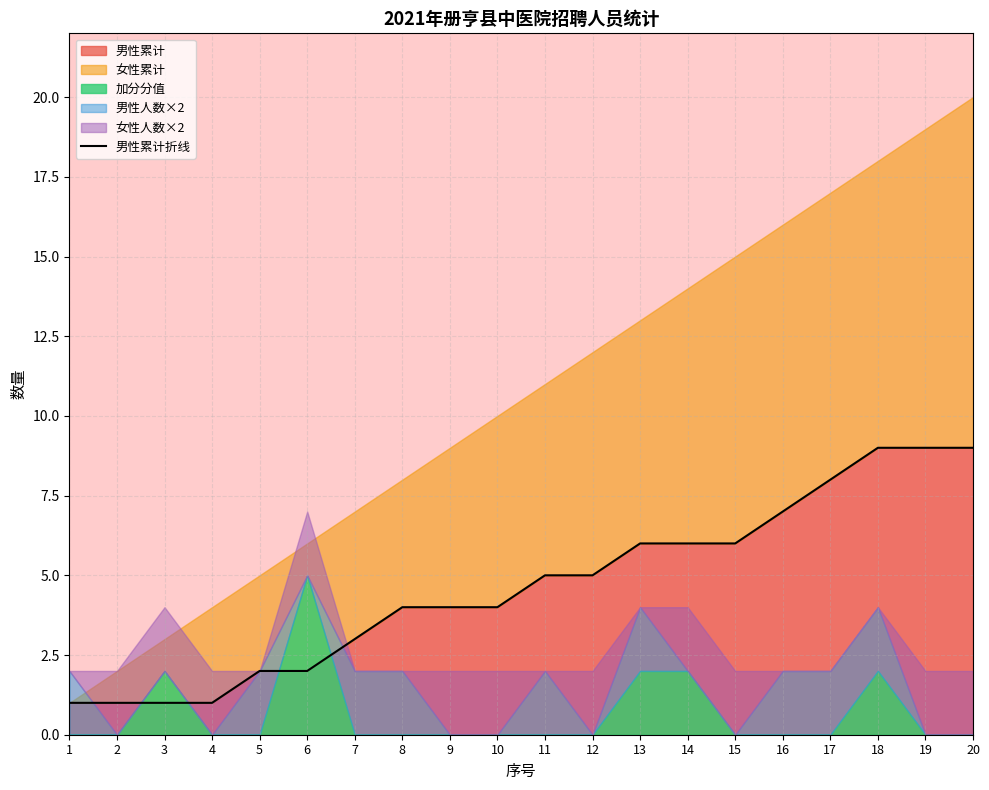

What is the average value?

5